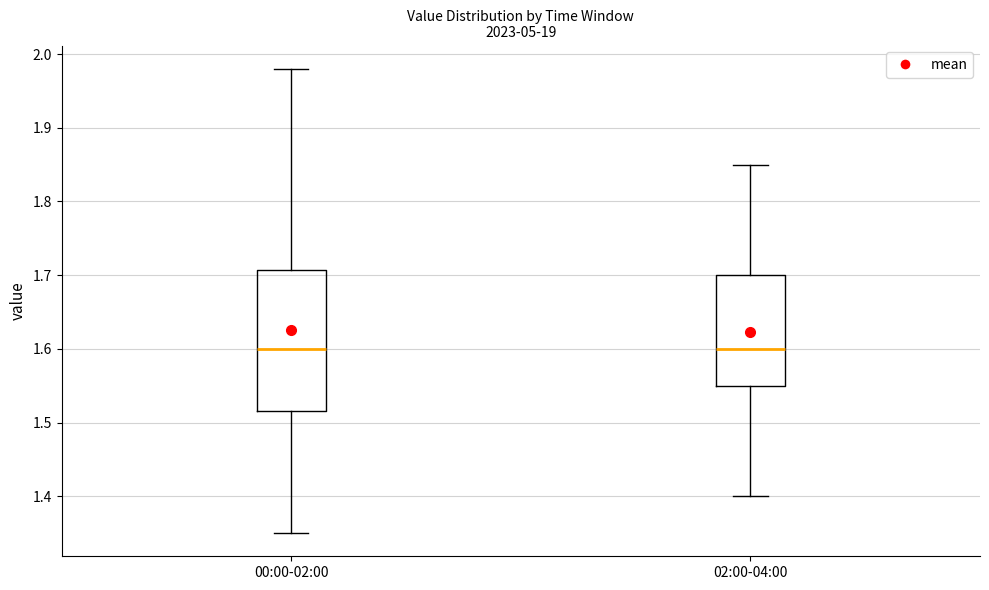

Where does the upper whisker of the box for 00:00-02:00 end on the y-axis? The values are not printed on the chart, so give them approximately, as read against the axis.

1.98